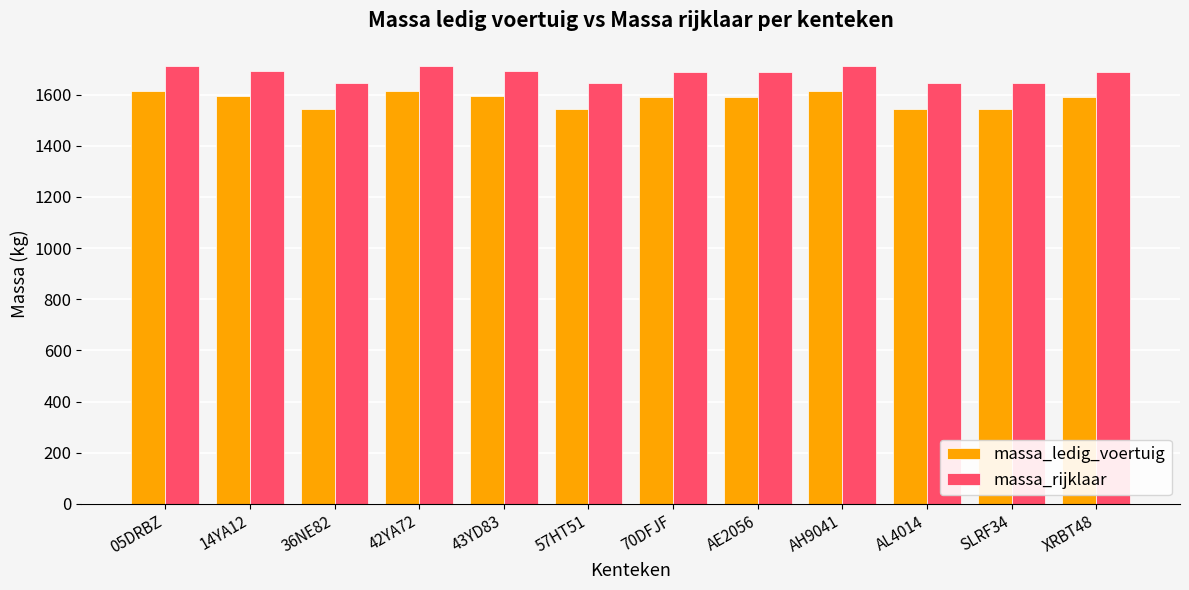

How many massa_ledig_voertuig values are between 1546 and 1614?

12